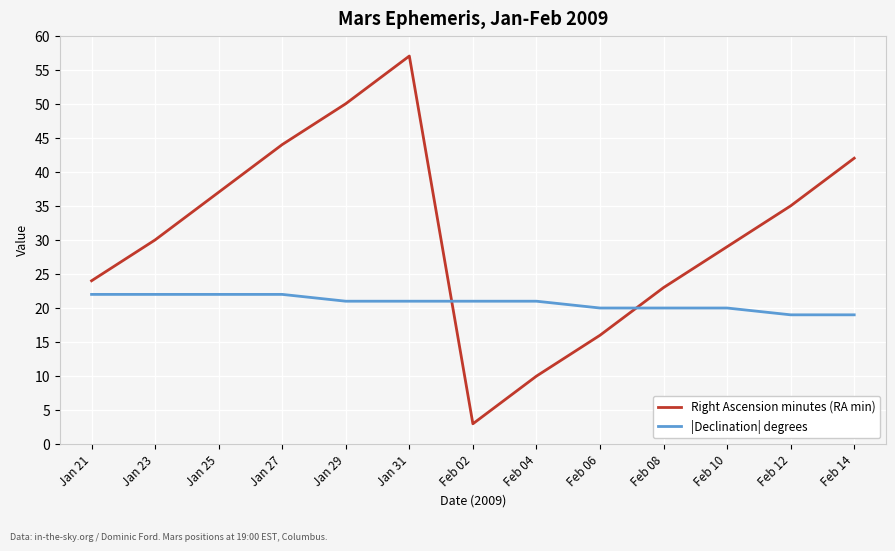

What position from the left is Jan 25?

3